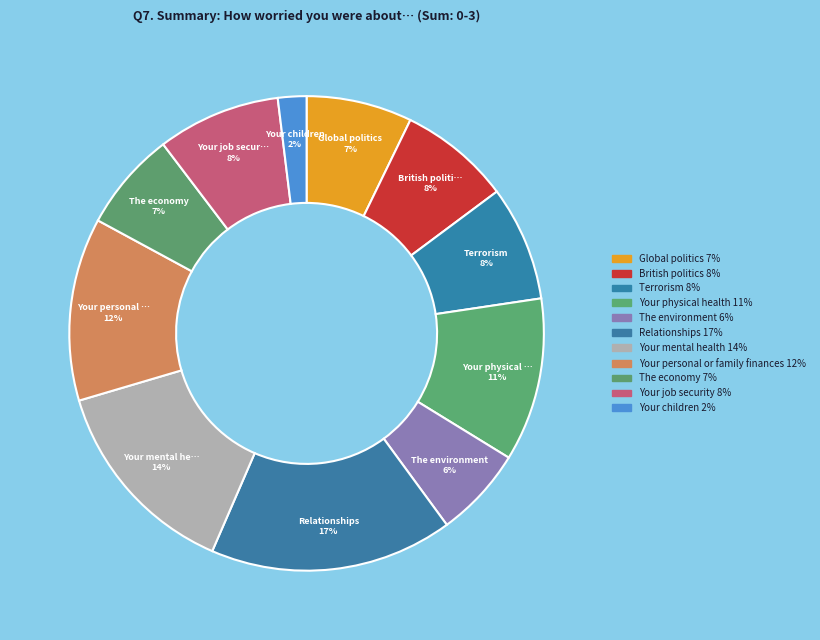

Does any single category account for the majority?

No